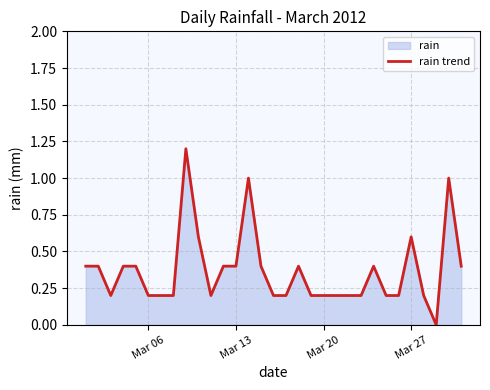

What is the difference between the maximum and minimum values?

1.2